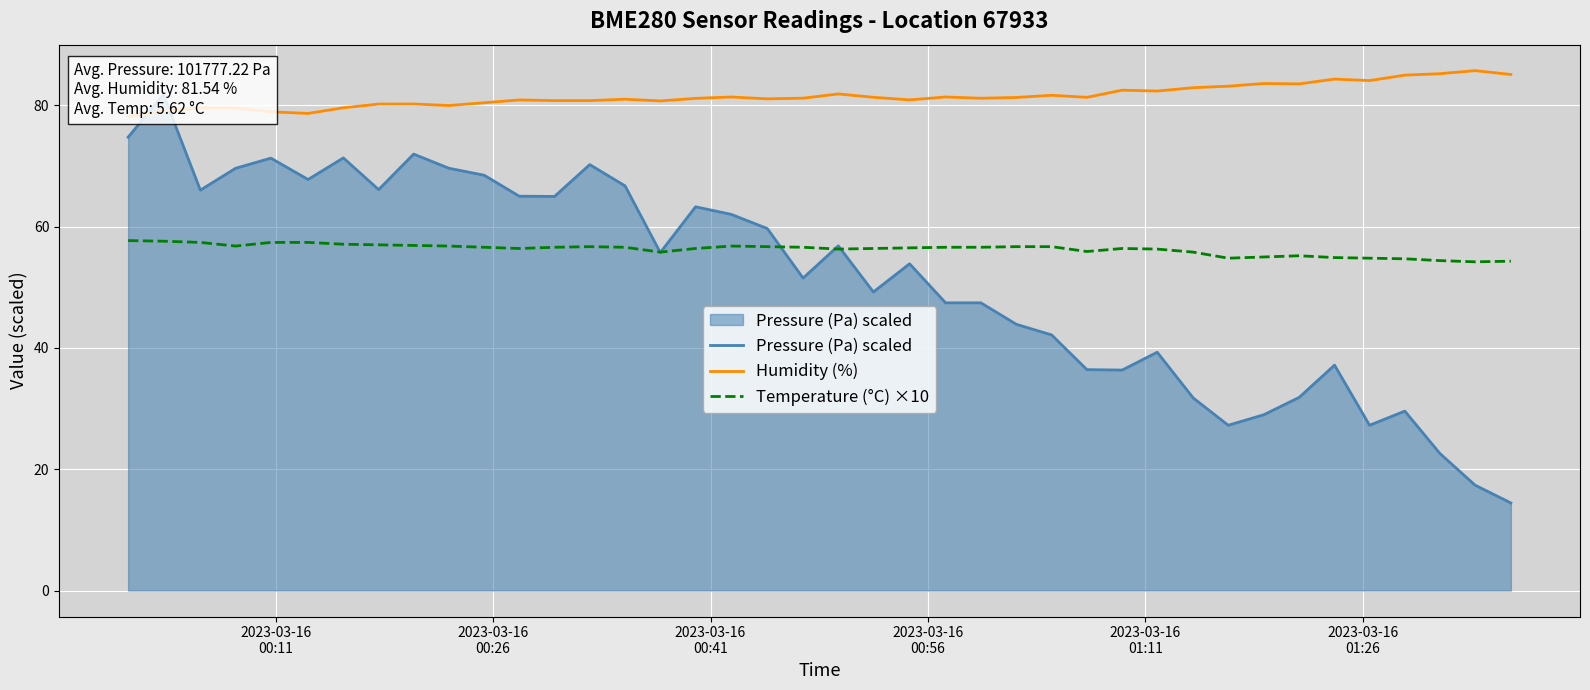

What is the highest value of the Temperature (°C) ×10 series?

57.7